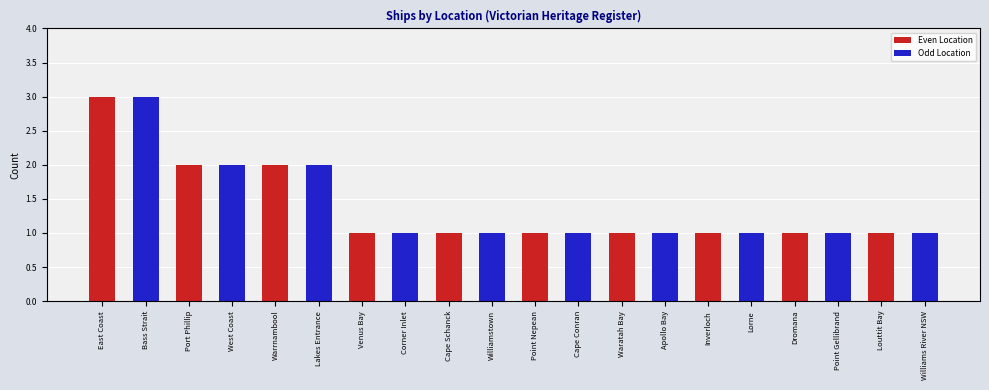

Reading right to left, transcribe all the data shown in this chart.

Even Location: 1	1	1	1	1	1	1	2	2	3
Odd Location: 1	1	1	1	1	1	1	2	2	3